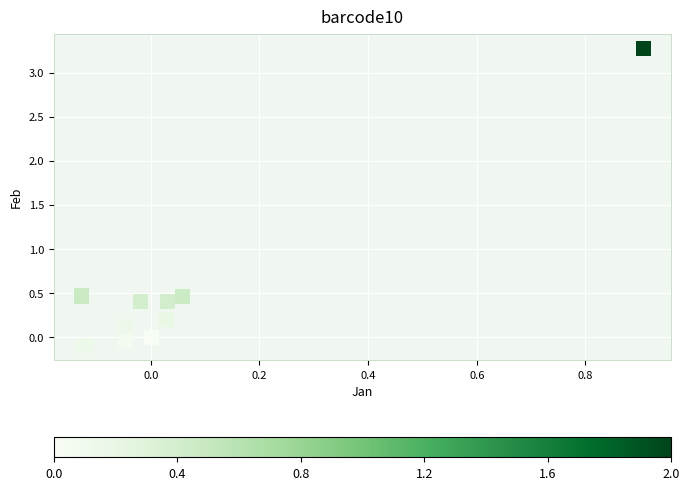

What is the range of Y values (max minus min)?

3.4